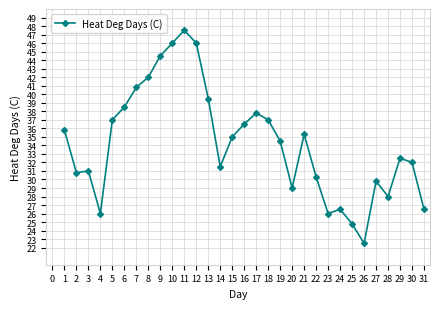

Reading left to right, extract all data points from this chart.

35.8	30.8	31.0	26.0	37.0	38.5	40.8	42.0	44.5	46.0	47.5	46.0	39.5	31.5	35.0	36.5	37.8	37.0	34.5	29.0	35.3	30.3	26.0	26.5	24.8	22.5	29.8	28.0	32.5	32.0	26.5